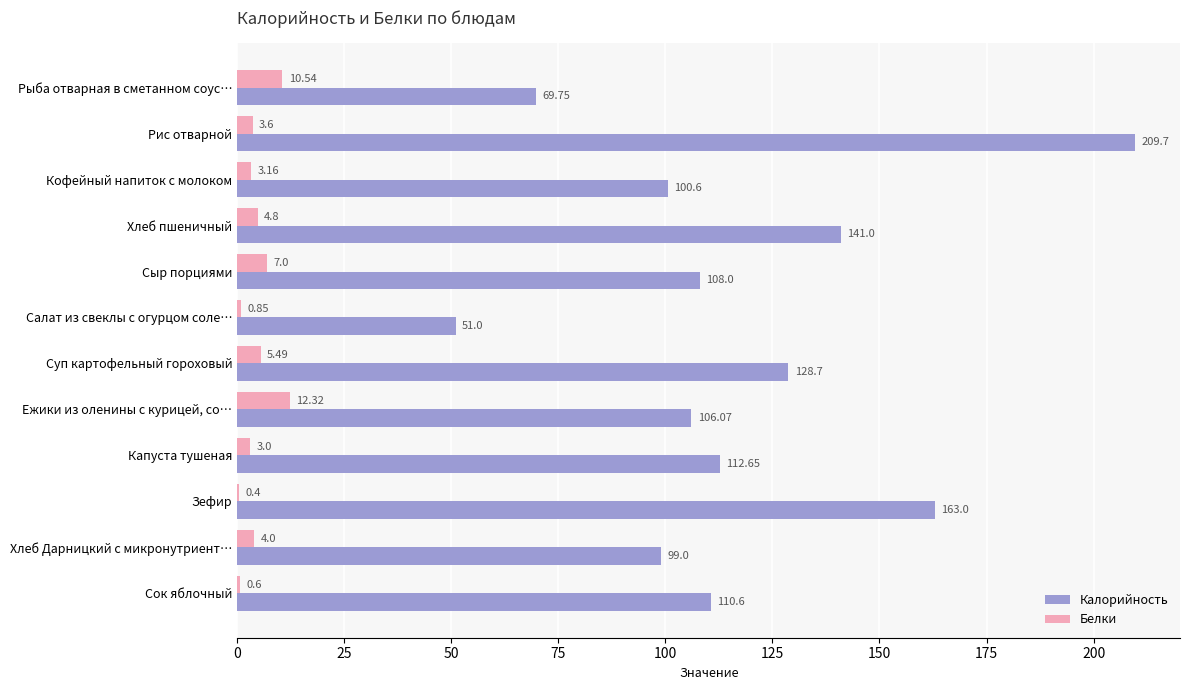

What is the sum of the Белки values at Рис отварной and Хлеб пшеничный?

8.4